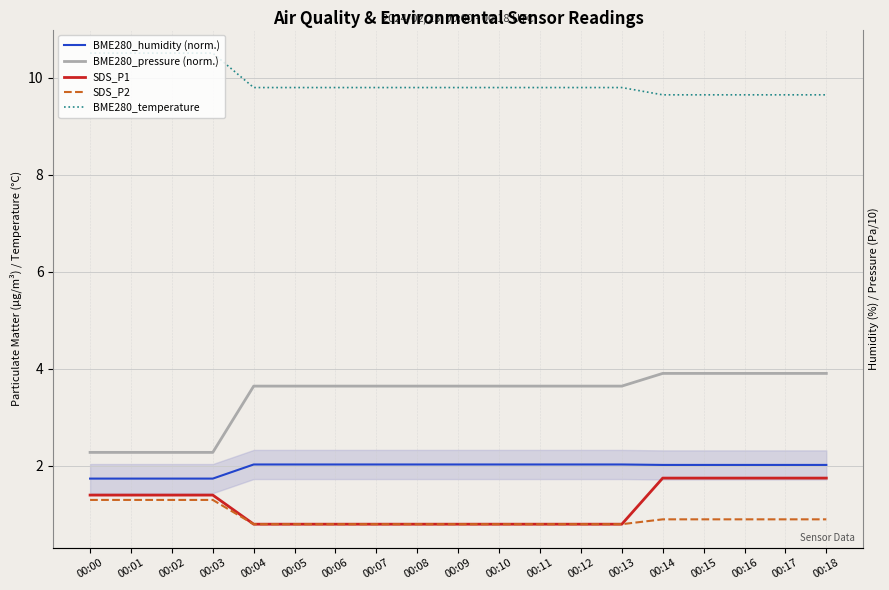

What is the minimum value shown in the chart?

0.8